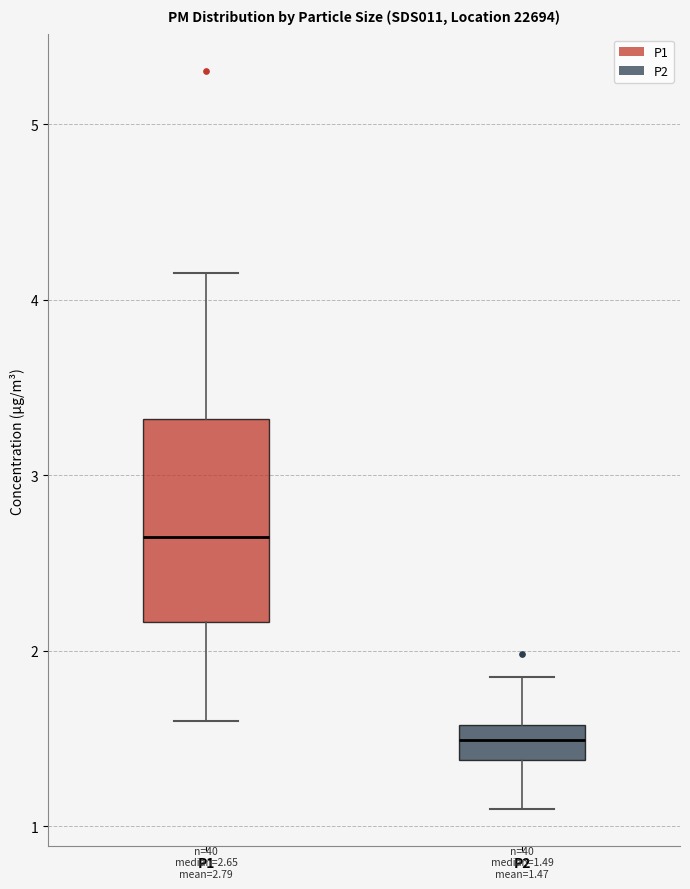

Comparing the boxes themselves (not the whiskers), which one is the tallest?

P1